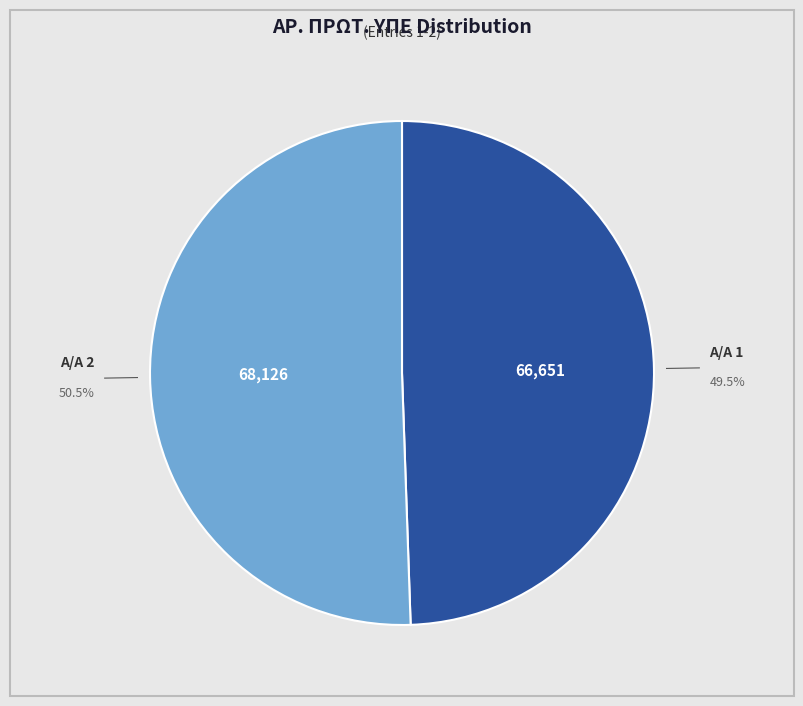

Is there any slice that represents more than half of the pie?

Yes